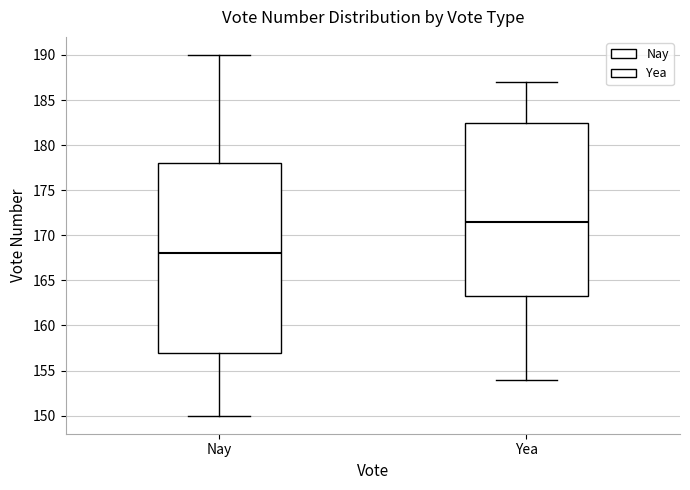

Comparing the boxes themselves (not the whiskers), which one is the tallest?

Nay